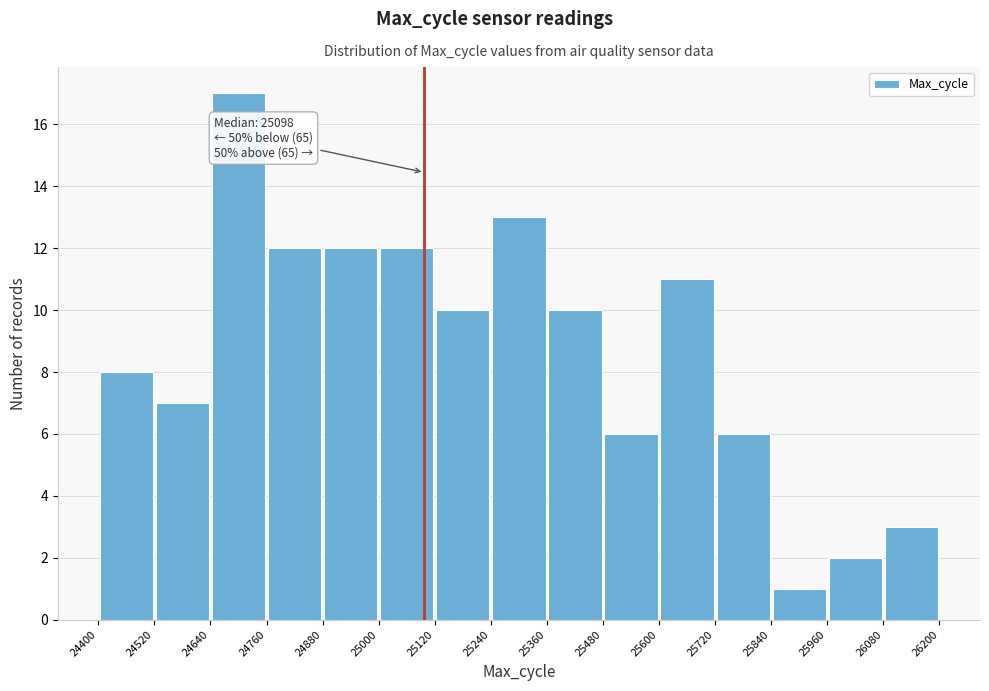

Over which range of the x-axis is the bar tallest?

24640 to 24760